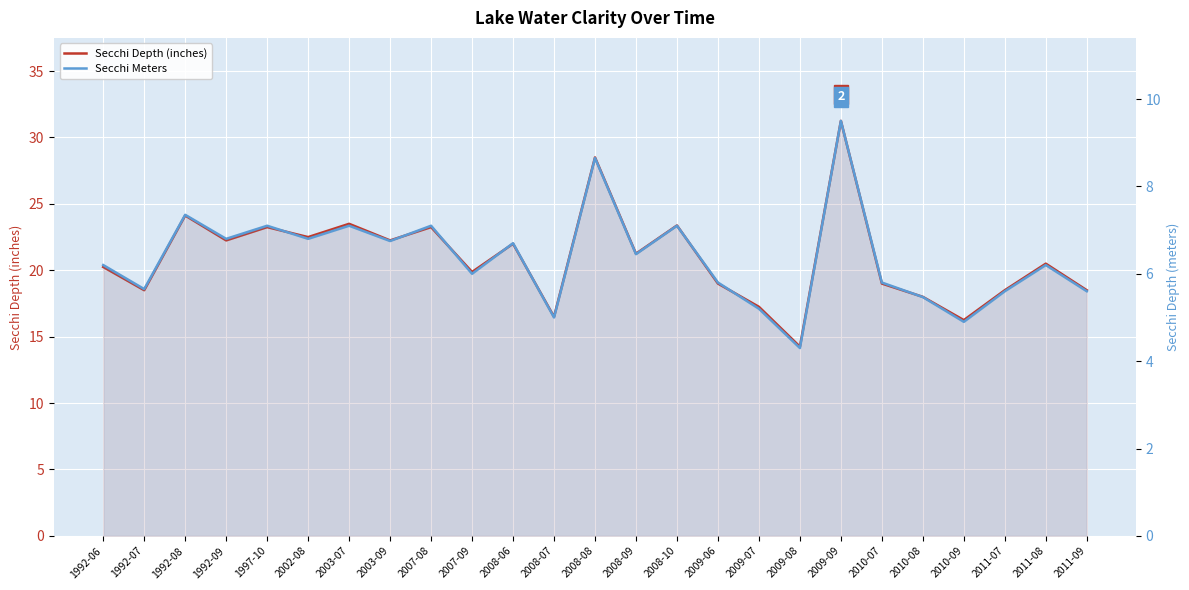

Between 2010-07 and 2009-09, which is larger?

2009-09